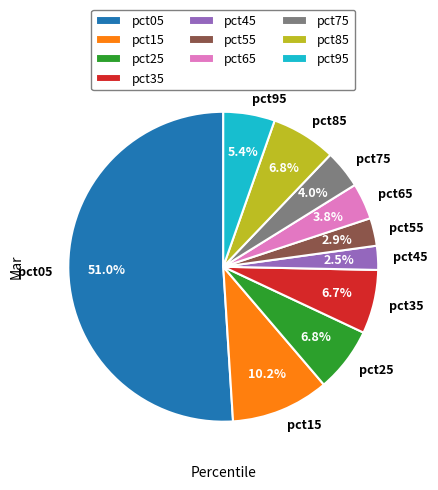

What percentage is NOT represented by pct55?

97.1%